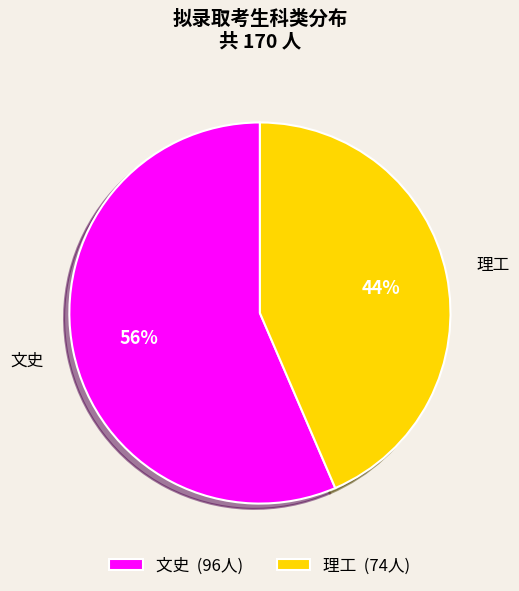

How many slices are in this pie chart?

2